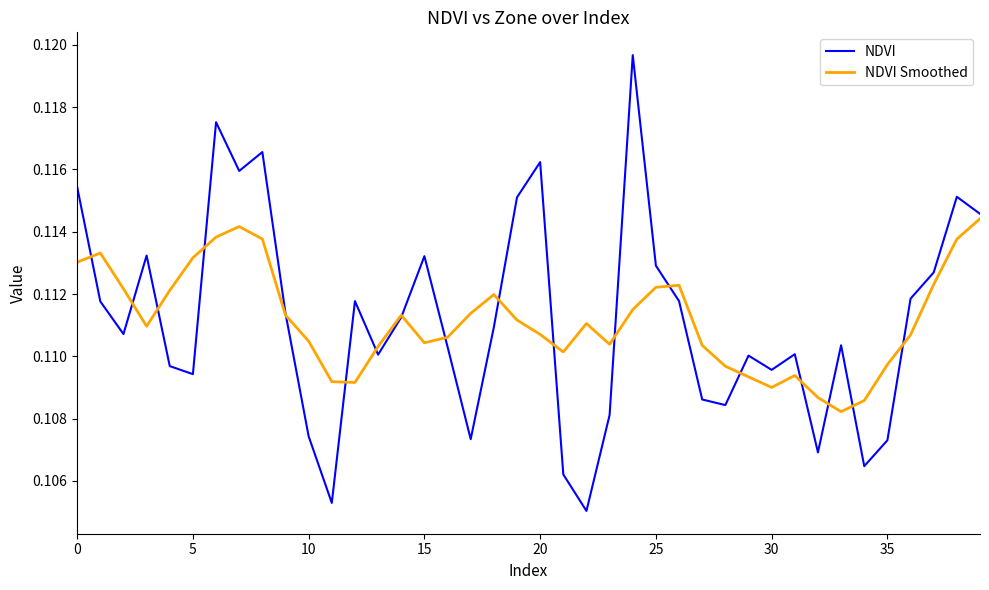

Which series has the widest spread of values?

NDVI